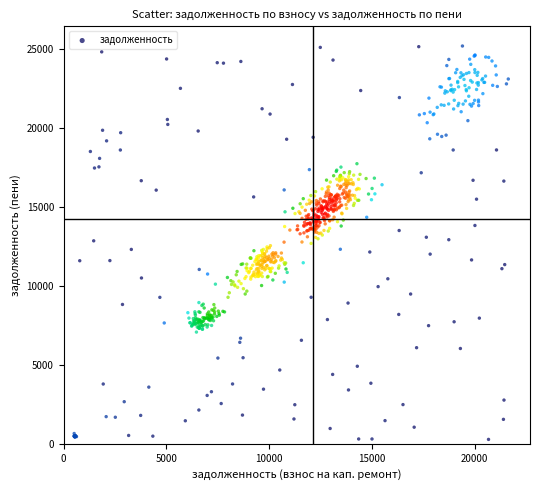

What is the range of Y values (max minus min)?

24907.8